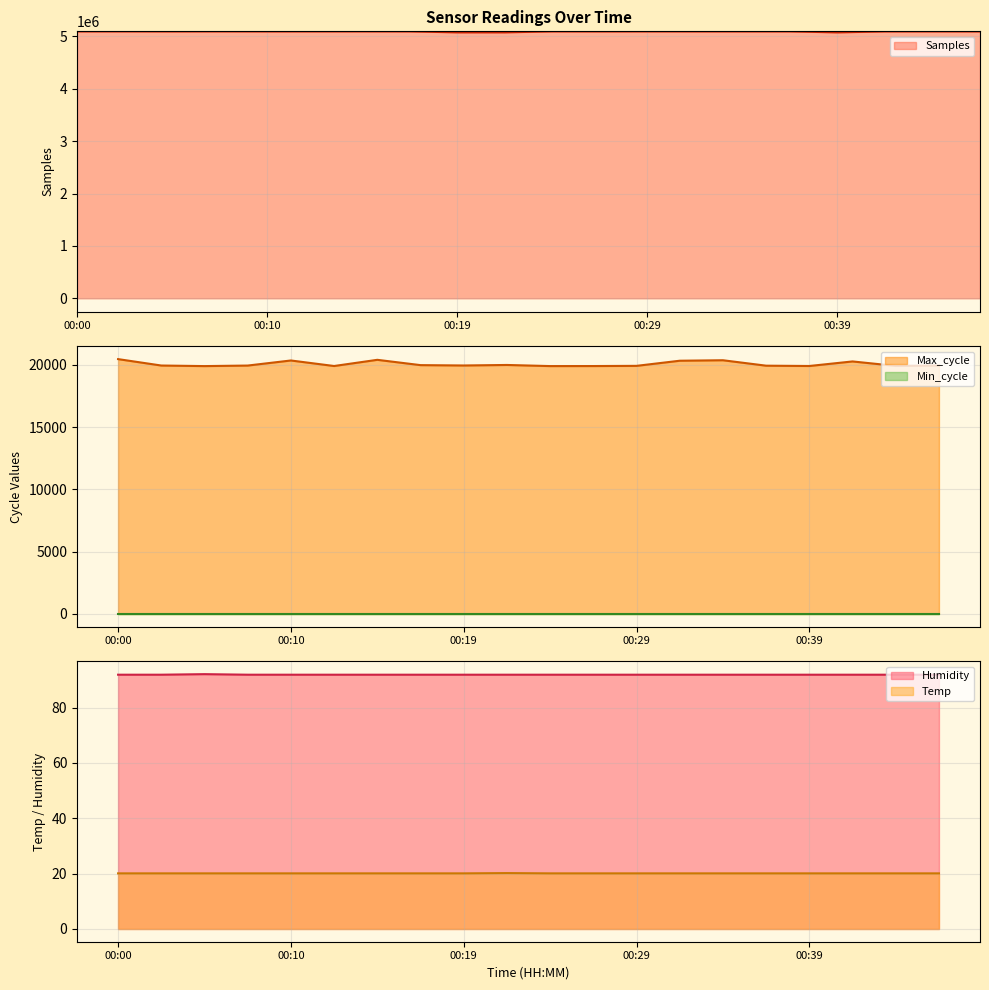

True or false: Humidity and Temp cross at least once.

False